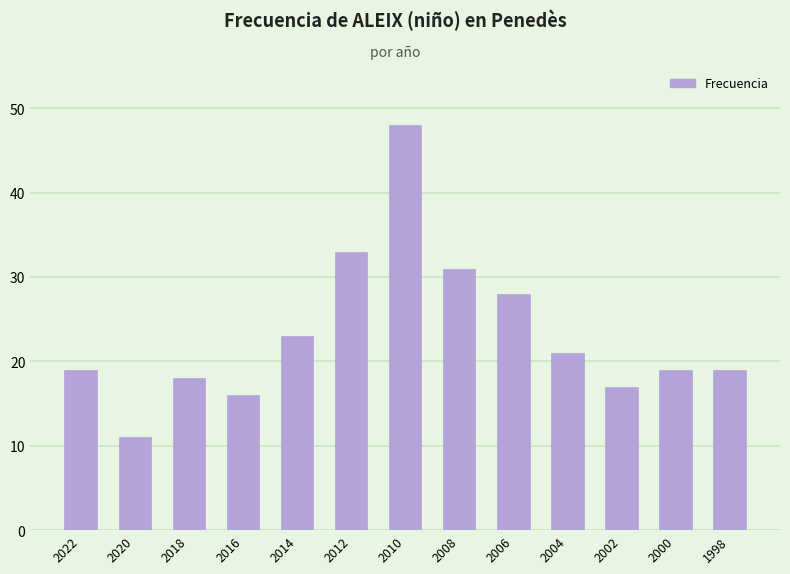

What is the smallest value displayed?

11